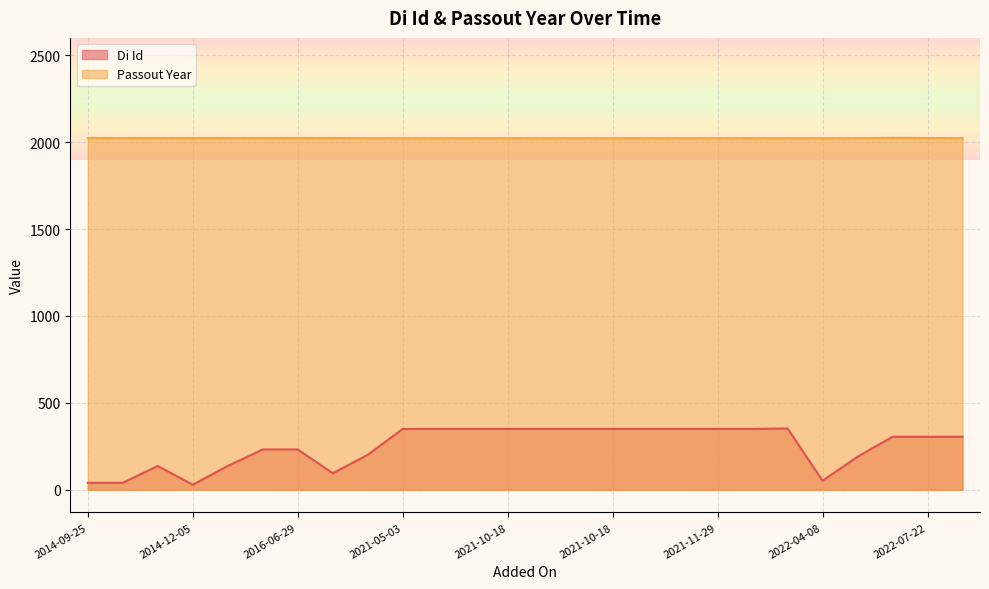

The Passout Year series shows 2023 at 2021-10-18. True or false?

True